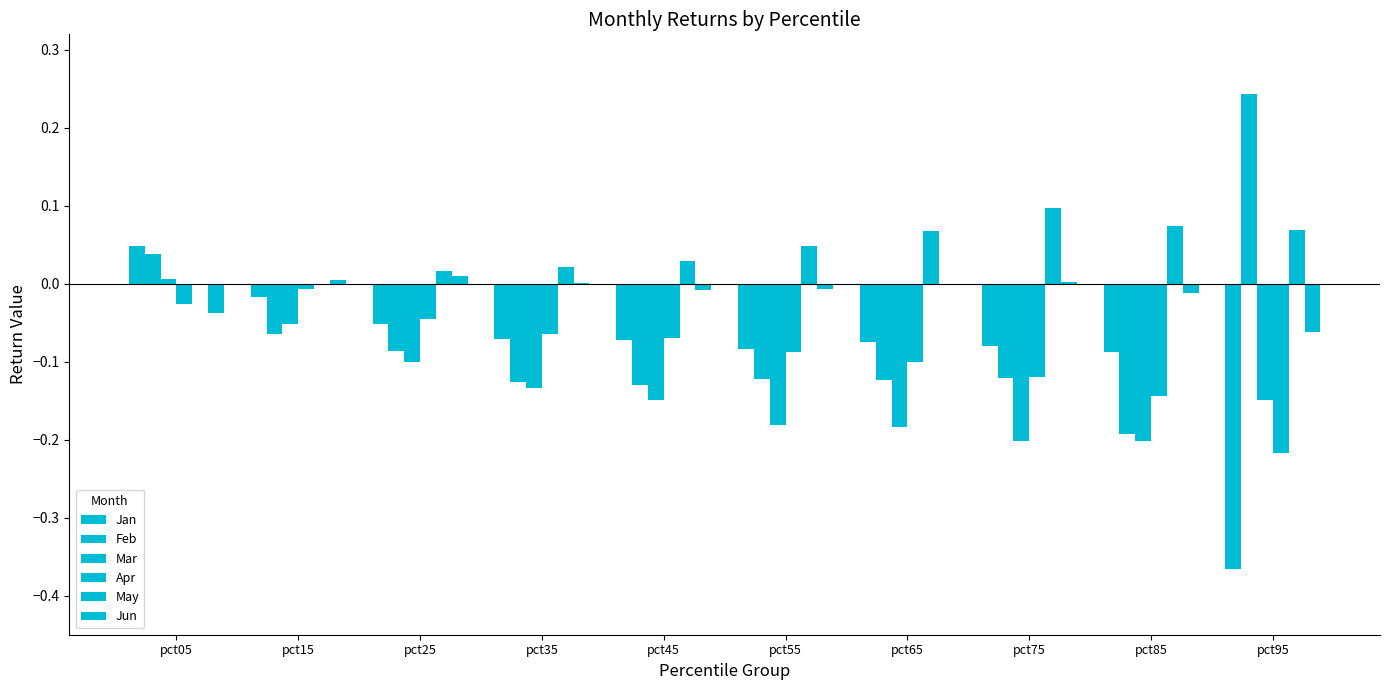

Is it true that Mar equals -0.2 at pct65?

True